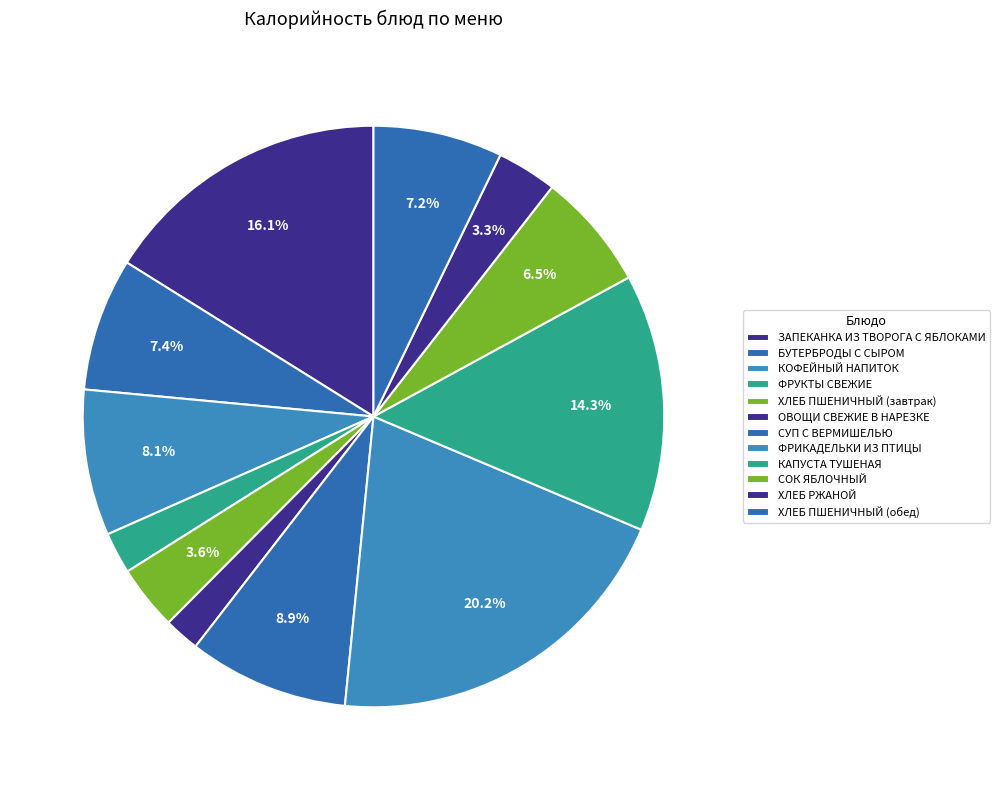

Is it true that СУП С ВЕРМИШЕЛЬЮ is 2% of the pie?

False